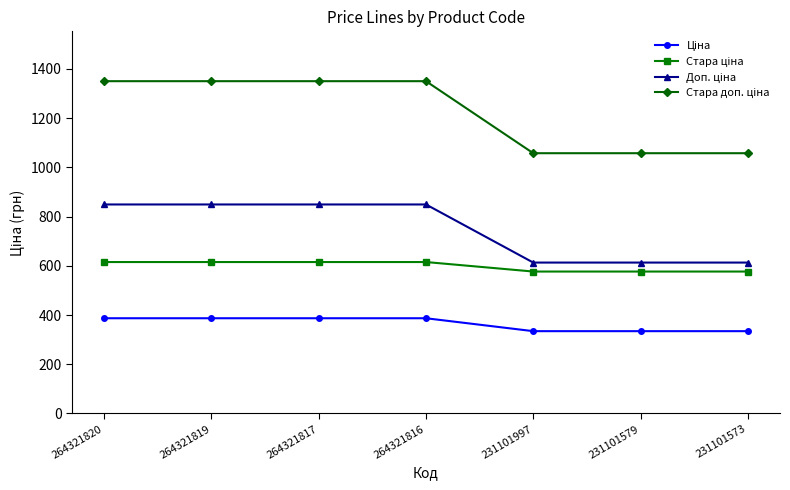

What is the minimum value shown in the chart?

334.4